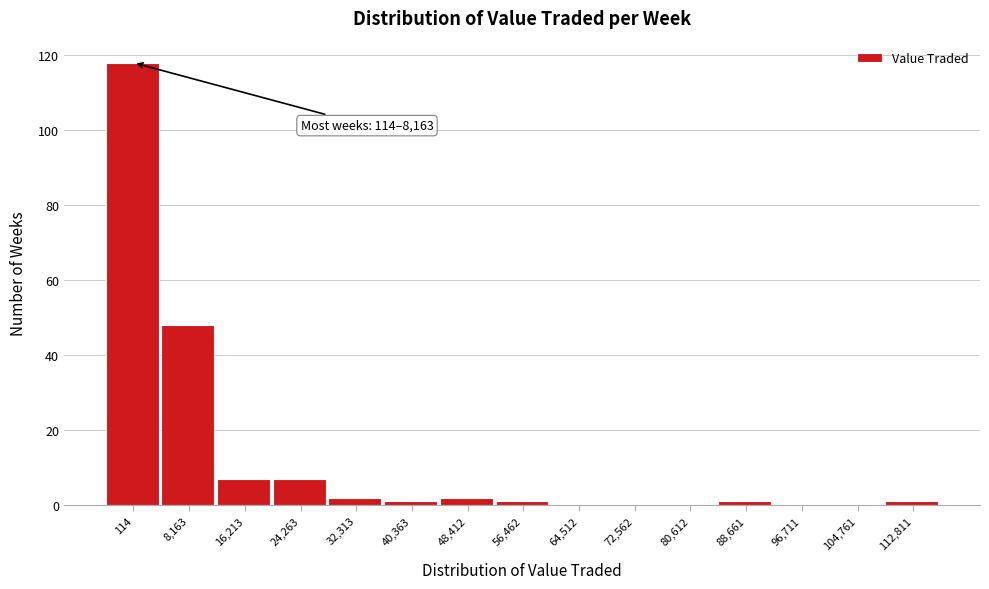

Reading left to right, transcribe all the data shown in this chart.

114=118	8,163=48	16,213=7	24,263=7	32,313=2	40,363=1	48,412=2	56,462=1	64,512=0	72,562=0	80,612=0	88,661=1	96,711=0	104,761=0	112,811=1